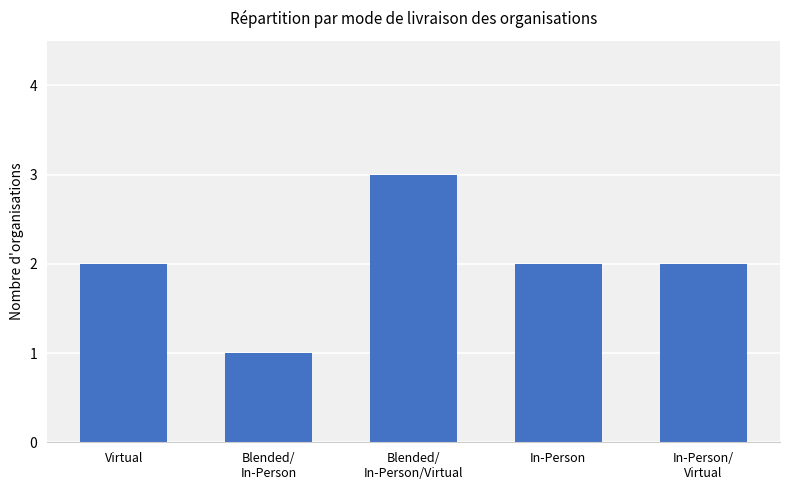

What is the label of the 5th bar from the left?

In-Person/
Virtual